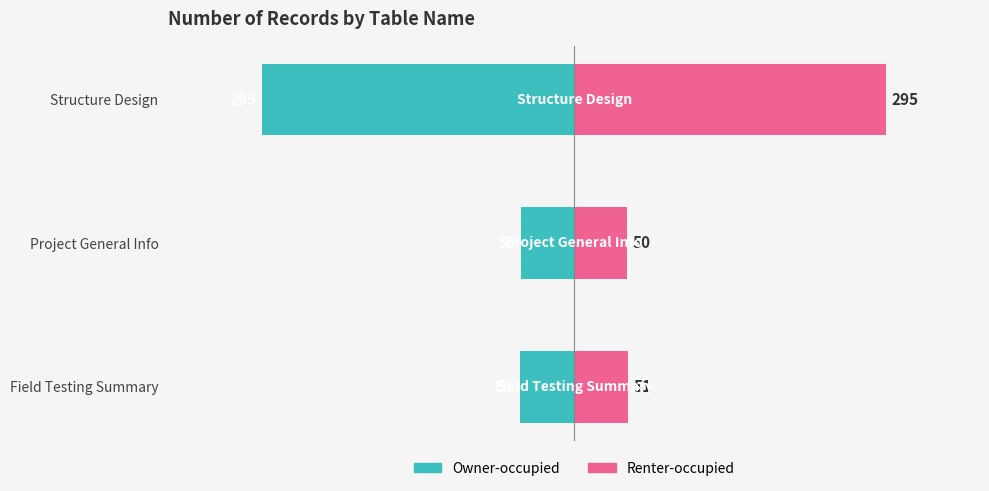

How many series are shown in this chart?

2